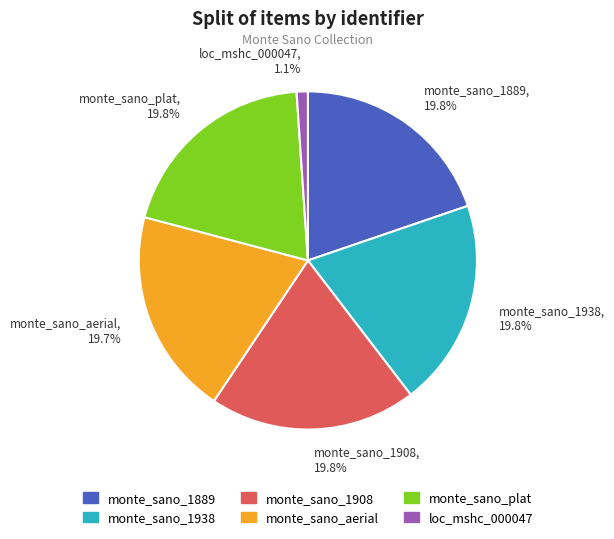

To the nearest percent, what is the combined percentage of monte_sano_1938 and loc_mshc_000047?

21%